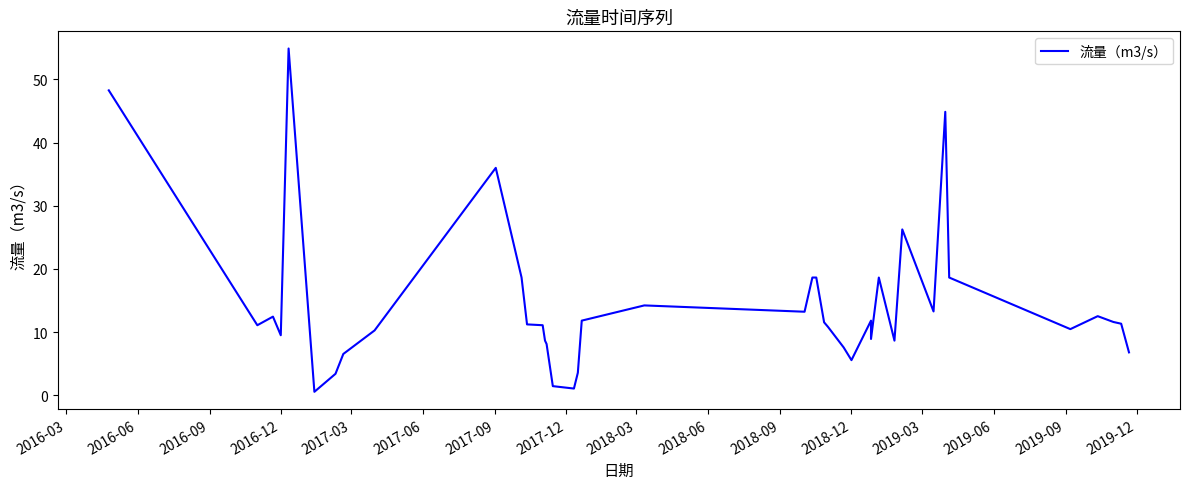

What is the value of the 27th point from the left?

5.6